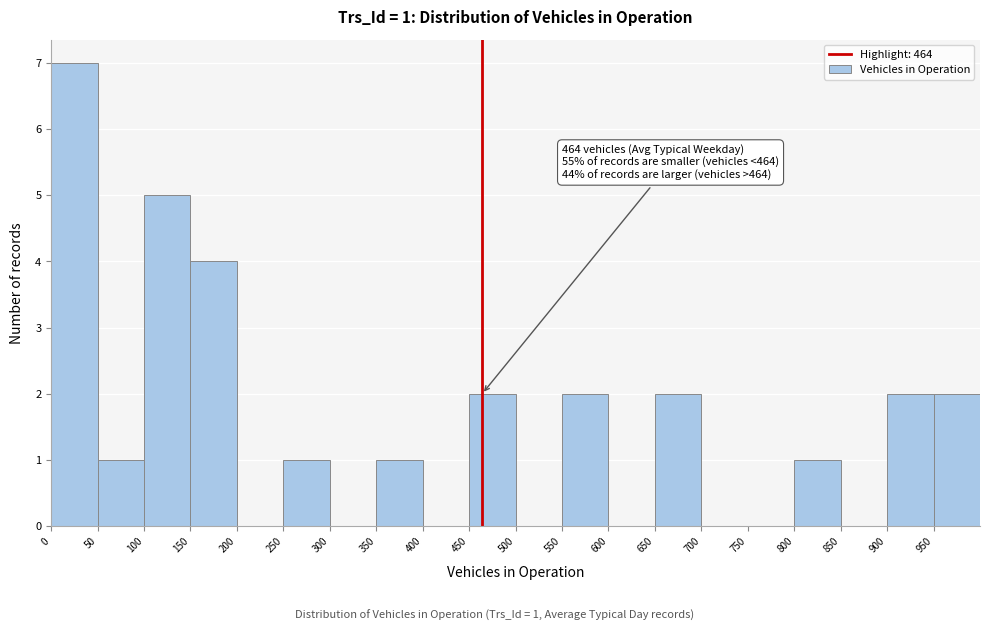

Over which range of the x-axis is the bar tallest?

0 to 50